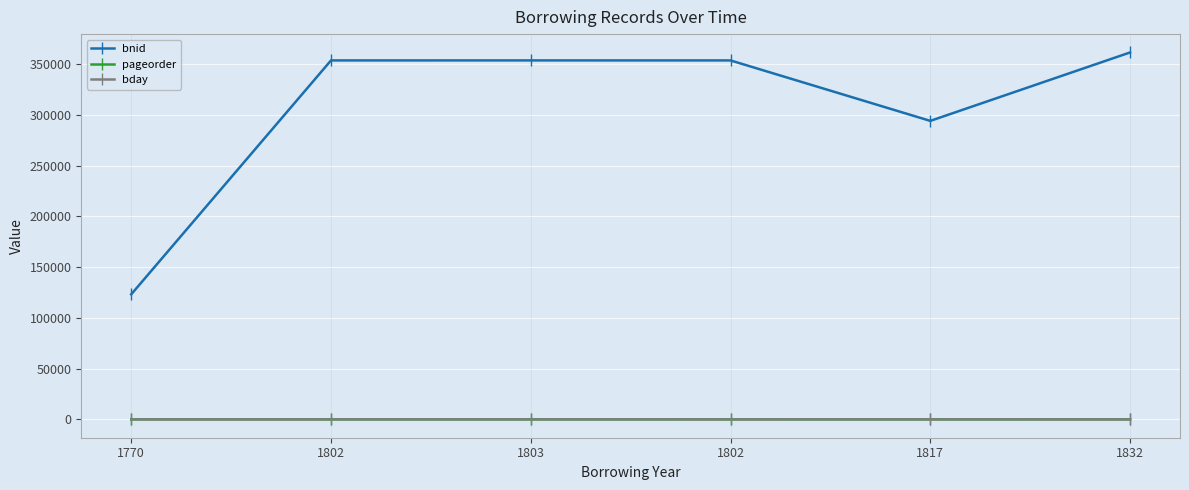

Reading left to right, extract all data points from this chart.

bnid: 123236	353810	353819	353807	294223	361665
pageorder: 8	4	7	3	6	18
bday: 10	11	24	9	23	15